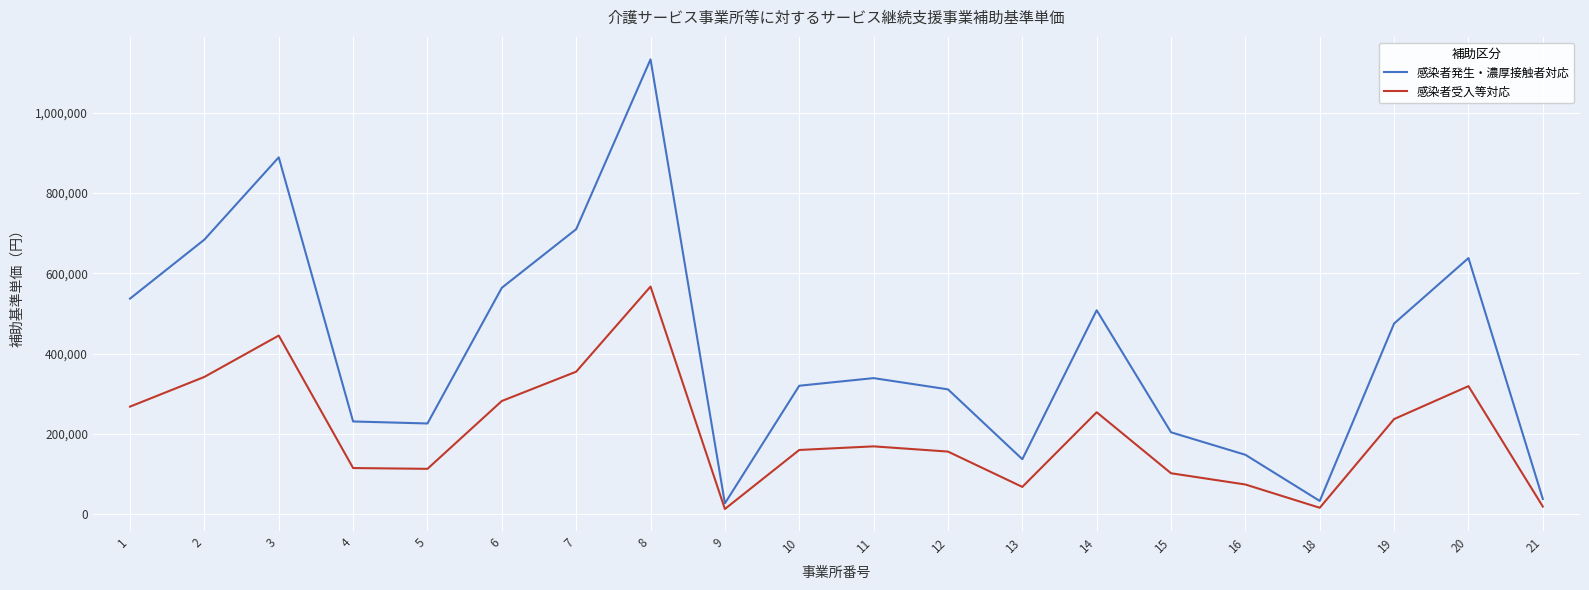

What is the difference between the maximum and minimum values in the 感染者発生・濃厚接触者対応 series?

1106000